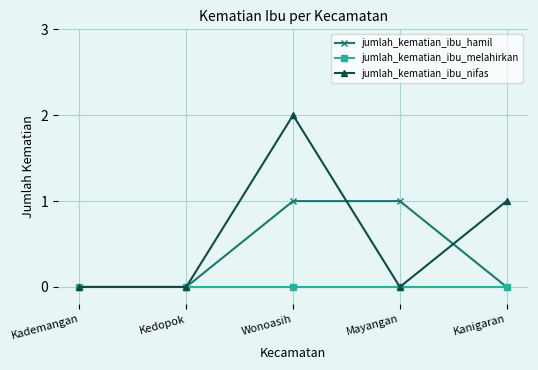

Read the jumlah_kematian_ibu_hamil value at Mayangan.

1